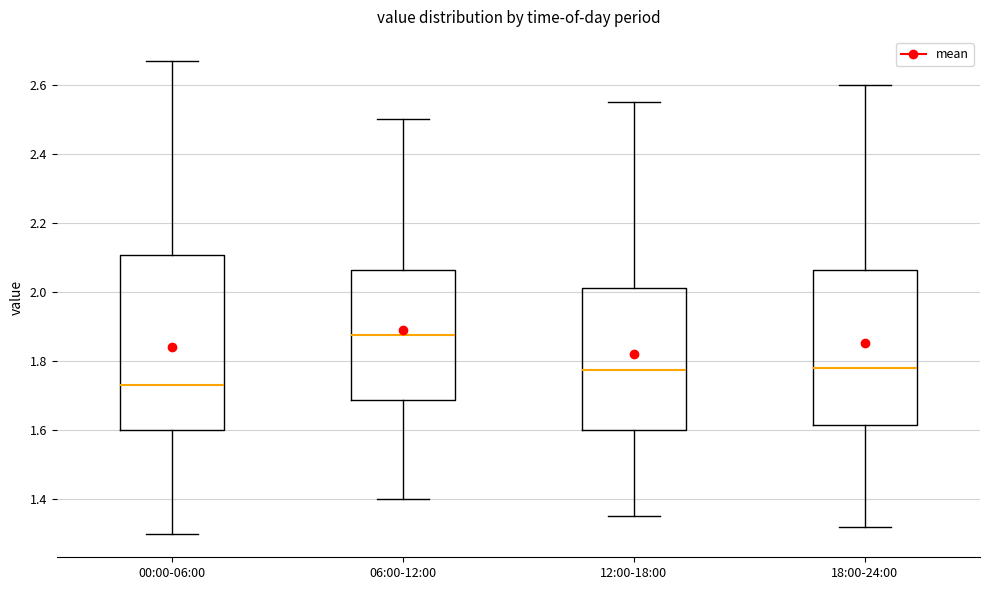

Reading left to right, read every box against the y-axis: the position of its median line, the range the box covers, and the ends of its whiskers. The values are not printed on the chart, so give them approximately, as read against the axis.

00:00-06:00: median 1.74, box 1.60 to 2.10, whiskers 1.30 to 2.68
06:00-12:00: median 1.88, box 1.68 to 2.06, whiskers 1.40 to 2.50
12:00-18:00: median 1.78, box 1.60 to 2.02, whiskers 1.36 to 2.56
18:00-24:00: median 1.78, box 1.62 to 2.06, whiskers 1.32 to 2.60